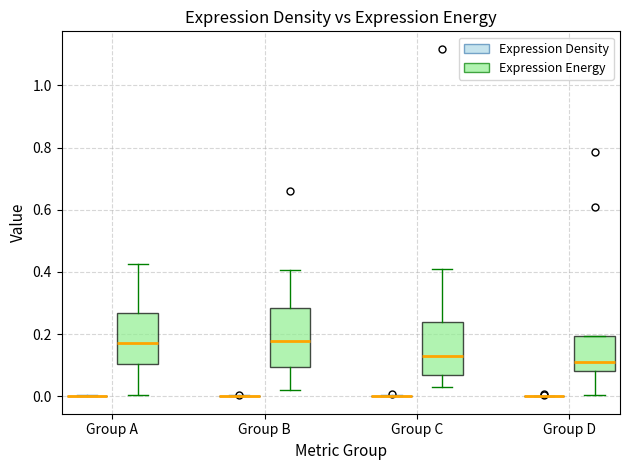

Reading left to right, read every box against the y-axis: the position of its median line, the range the box covers, and the ends of its whiskers. The values are not printed on the chart, so give them approximately, as read against the axis.

Group A (Expression Density): box collapsed to a line at 0.00, whiskers 0.00 to 0.00
Group A (Expression Energy): median 0.18, box 0.10 to 0.26, whiskers 0.00 to 0.42
Group B (Expression Density): box collapsed to a line at 0.00, whiskers 0.00 to 0.00
Group B (Expression Energy): median 0.18, box 0.10 to 0.28, whiskers 0.02 to 0.40
Group C (Expression Density): box collapsed to a line at 0.00, whiskers 0.00 to 0.00
Group C (Expression Energy): median 0.12, box 0.06 to 0.24, whiskers 0.04 to 0.40
Group D (Expression Density): box collapsed to a line at 0.00, whiskers 0.00 to 0.00
Group D (Expression Energy): median 0.12, box 0.08 to 0.20, whiskers 0.00 to 0.20